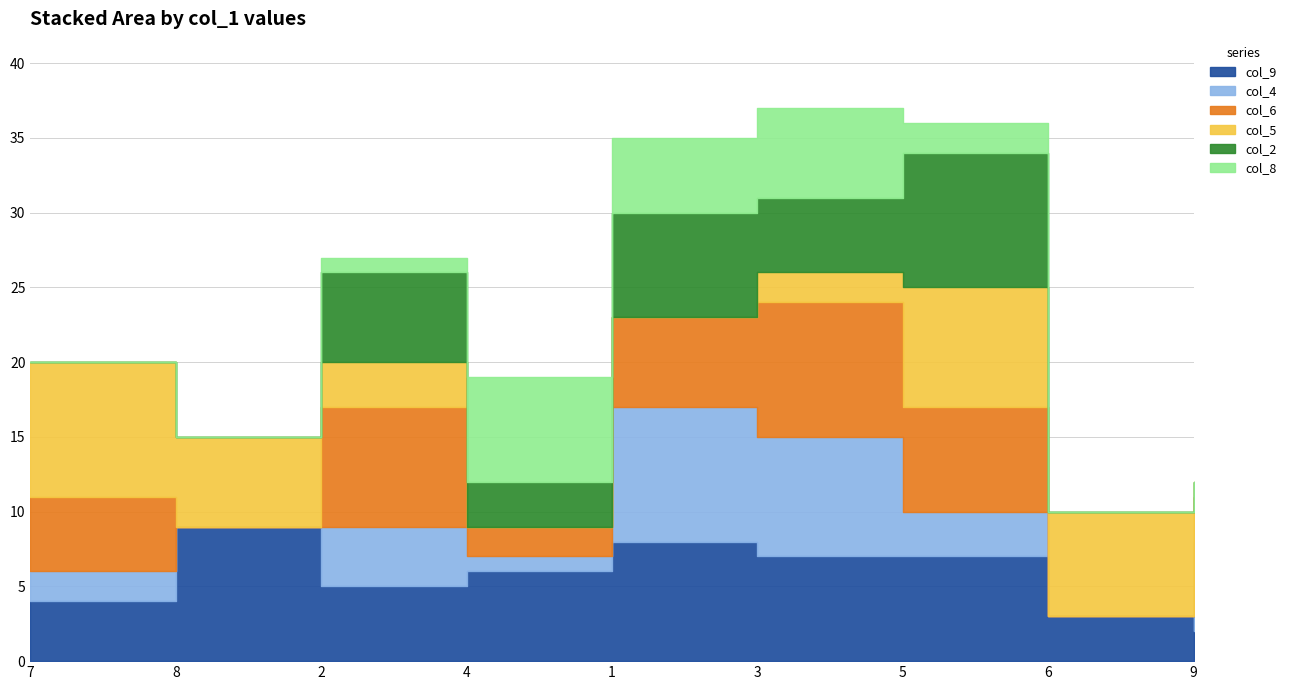

Reading right to left, what are all the values shown in this chart?

col_9: 9=2	6=3	5=7	3=7	1=8	4=6	2=5	8=9	7=4
col_4: 9=6	6=0	5=3	3=8	1=9	4=1	2=4	8=0	7=2
col_6: 9=3	6=0	5=7	3=9	1=6	4=2	2=8	8=0	7=5
col_5: 9=1	6=7	5=8	3=2	1=0	4=0	2=3	8=6	7=9
col_2: 9=0	6=0	5=9	3=5	1=7	4=3	2=6	8=0	7=0
col_8: 9=0	6=0	5=2	3=6	1=5	4=7	2=1	8=0	7=0